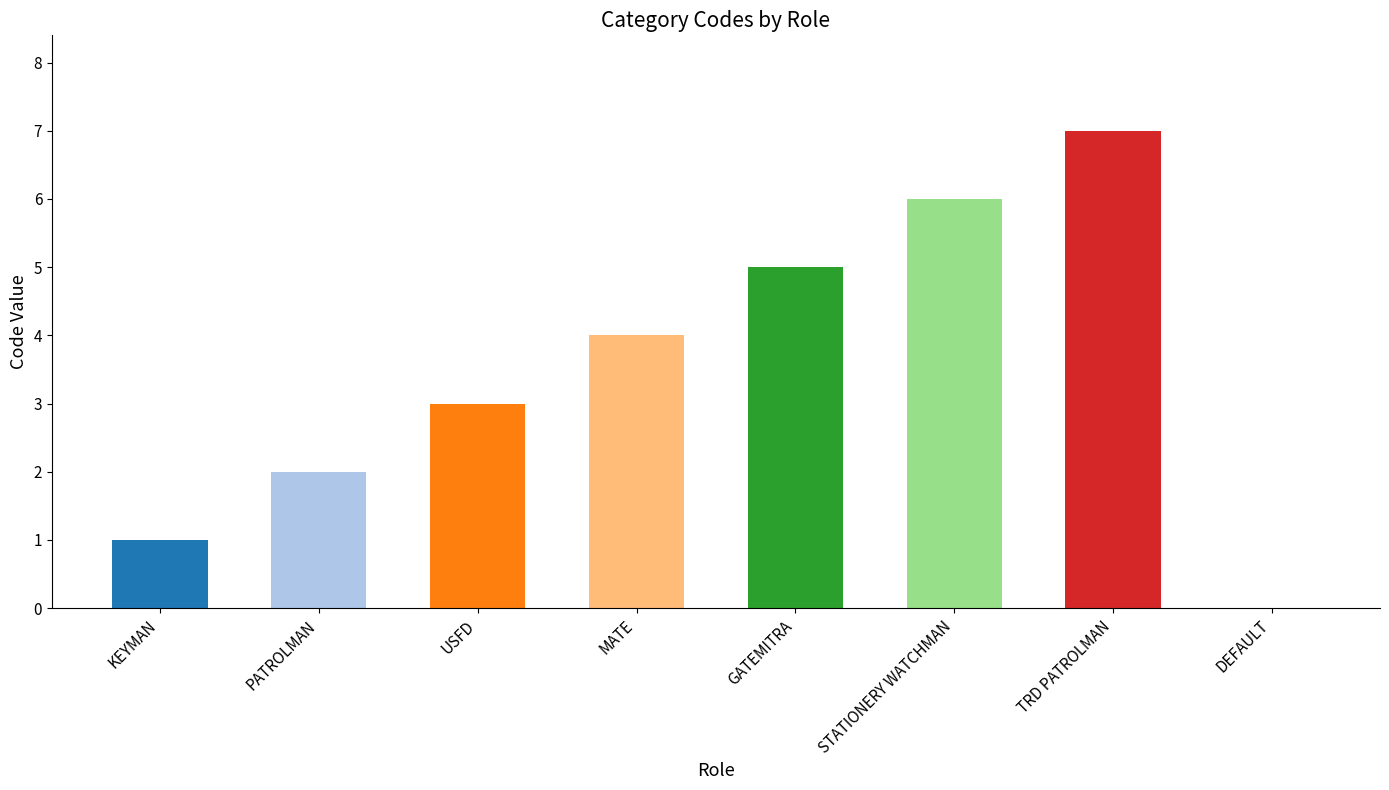

The chart shows a value of 0 at DEFAULT. True or false?

True